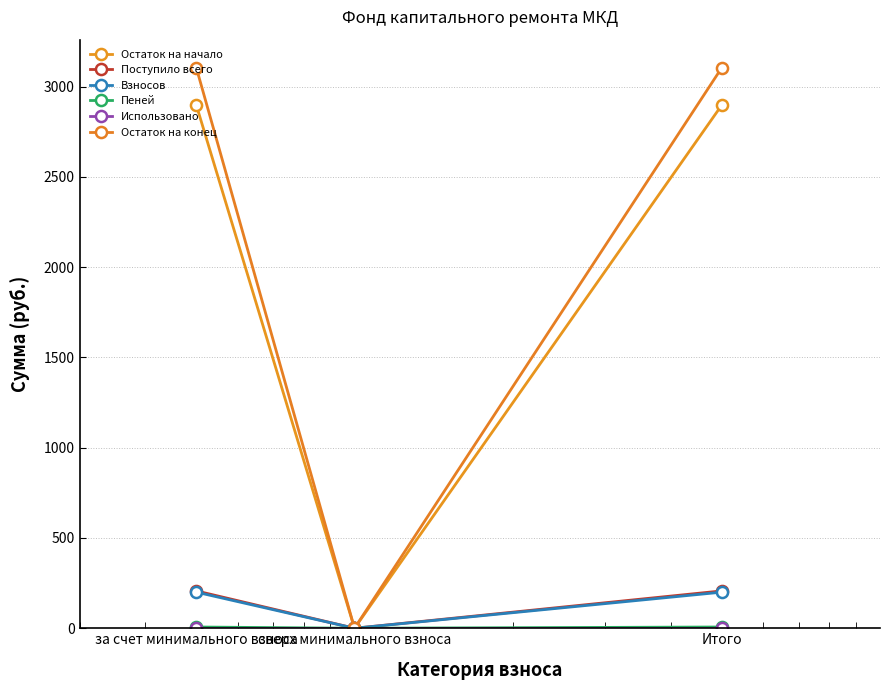

Count the number of categories in the chart.

3